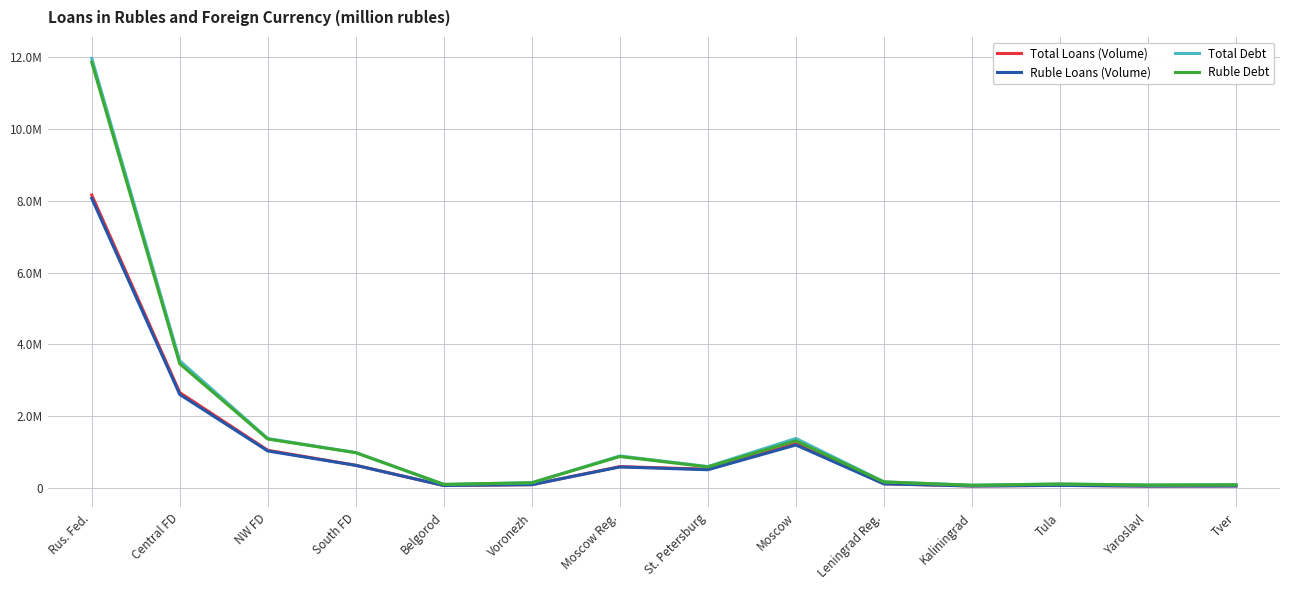

At which category is the sum across all series the highest?

Rus. Fed.